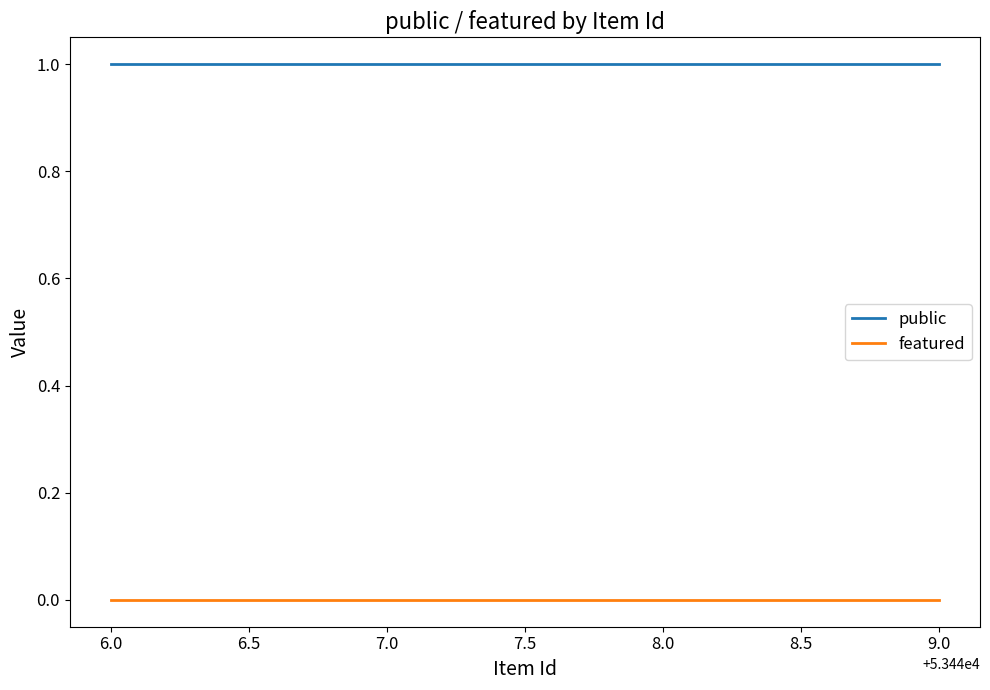

What is the sum of all public values?

4